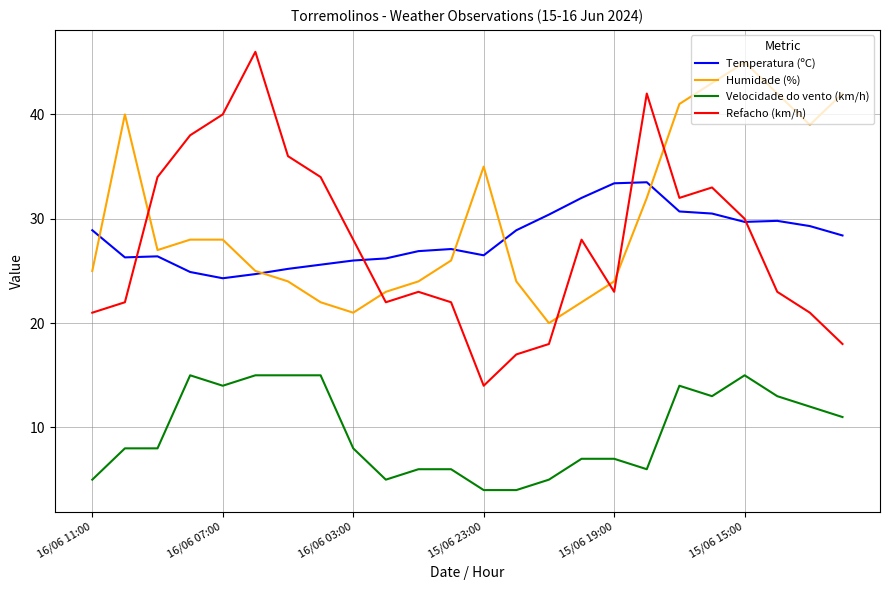

Which series has the largest total across all categories?

Humidade (%)